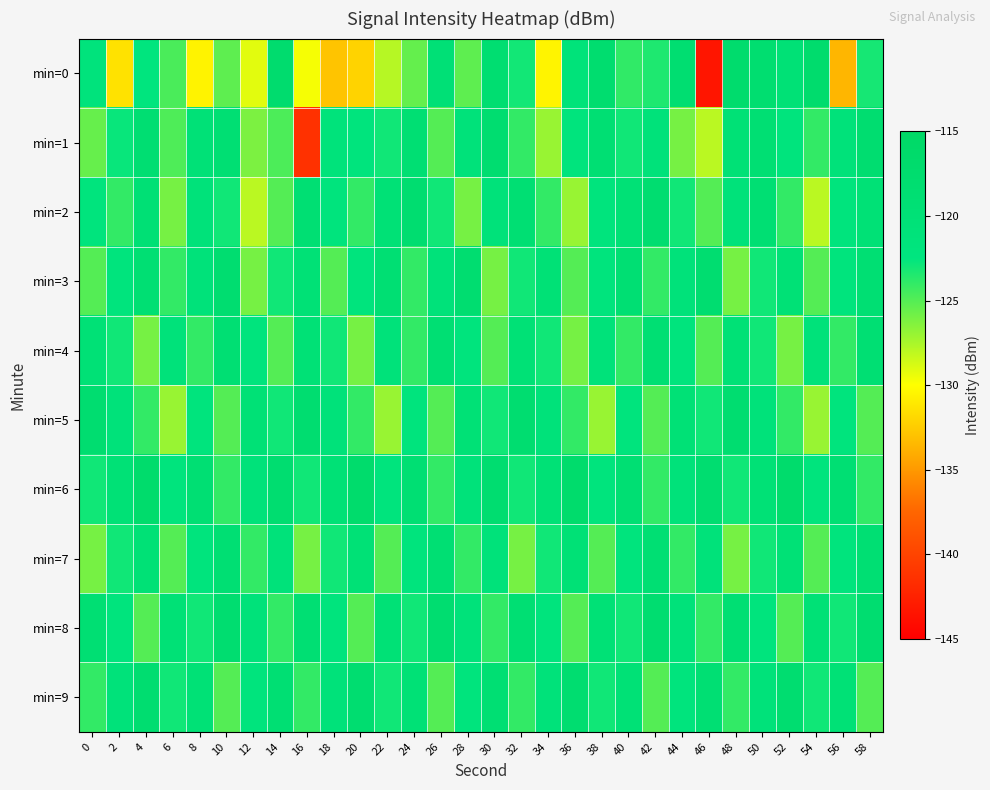

What is the greatest value displayed?

-117.0